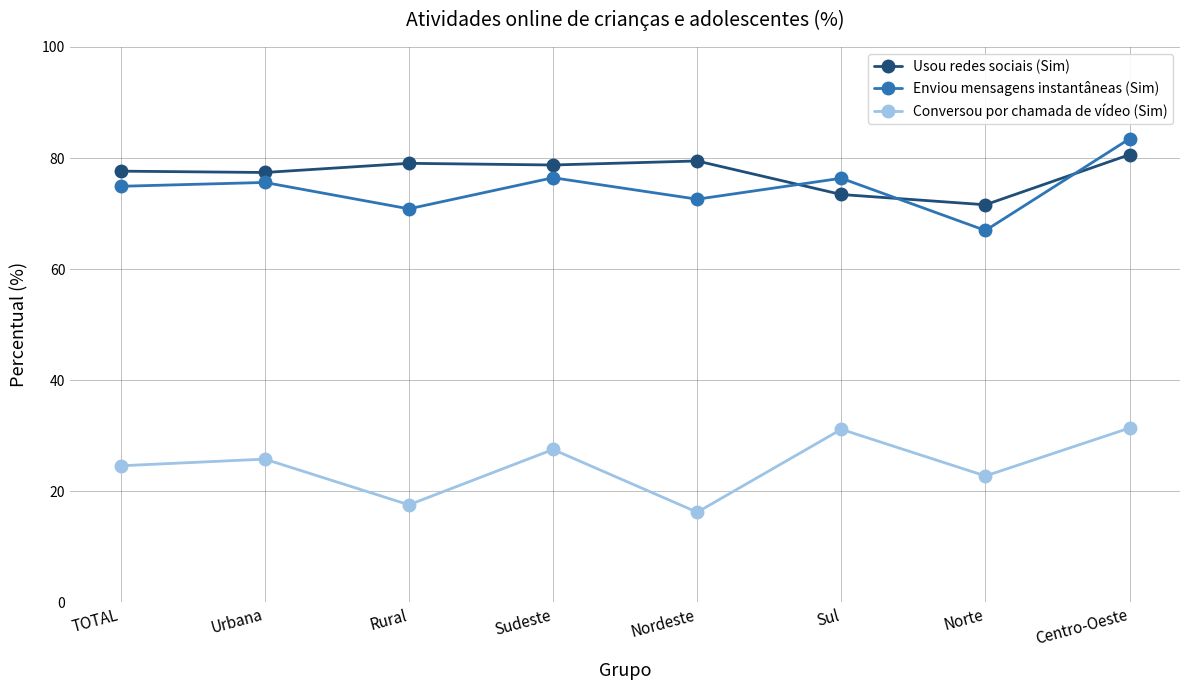

At how many categories does at least one series exceed 65?

8